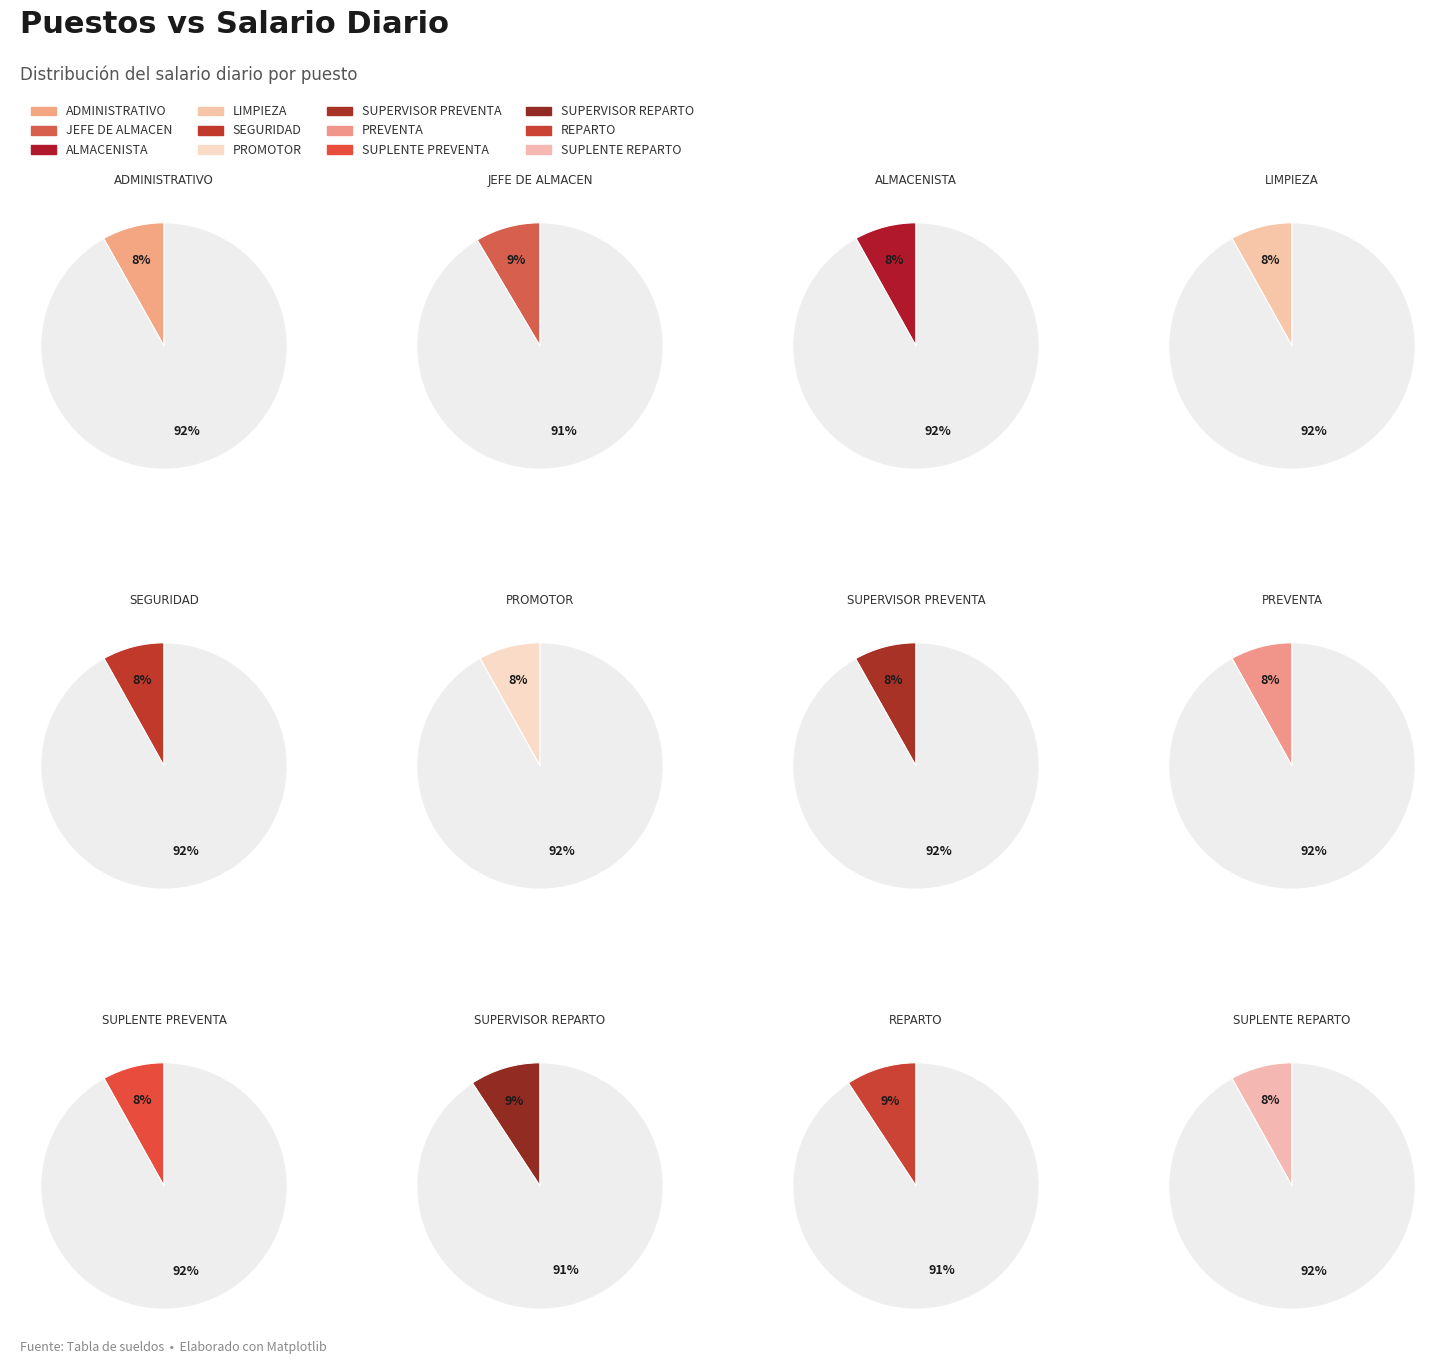

What is the largest slice in the pie chart?

SUPERVISOR REPARTO